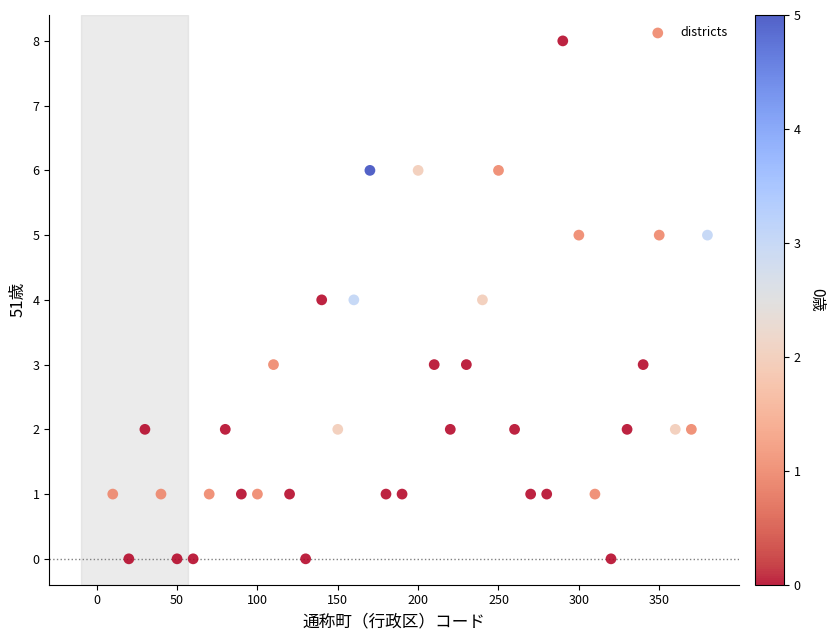

What is the range of X values (max minus min)?

370